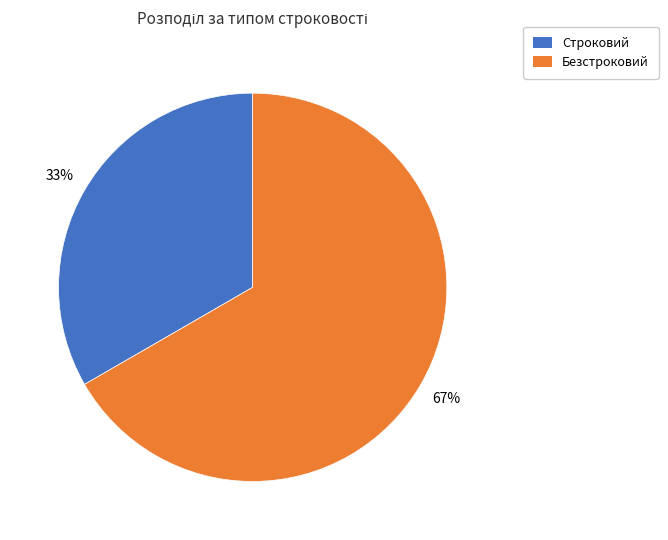

How many slices are in this pie chart?

2